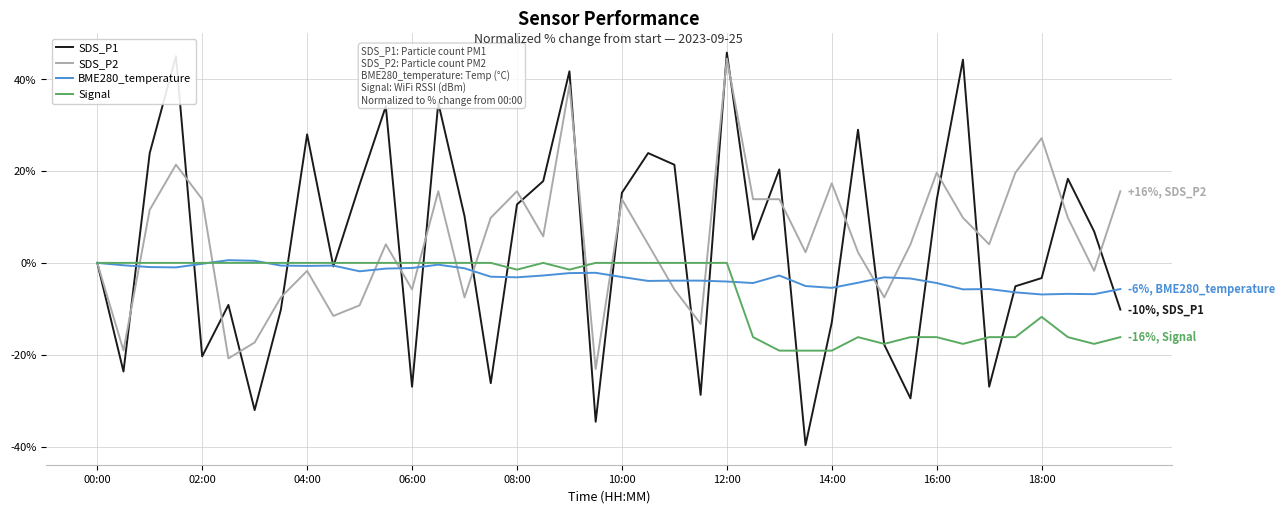

Which series has the largest range (max minus min)?

SDS_P1